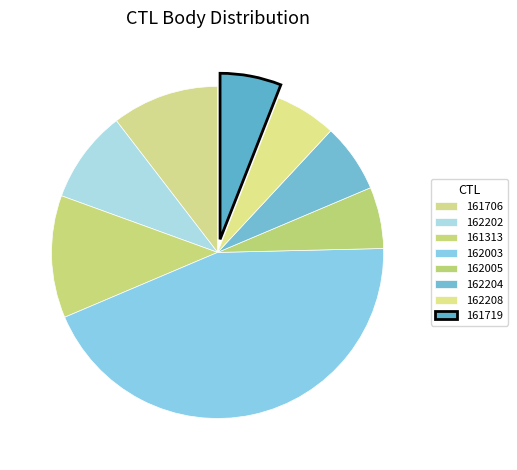

Is there any slice that represents more than half of the pie?

No